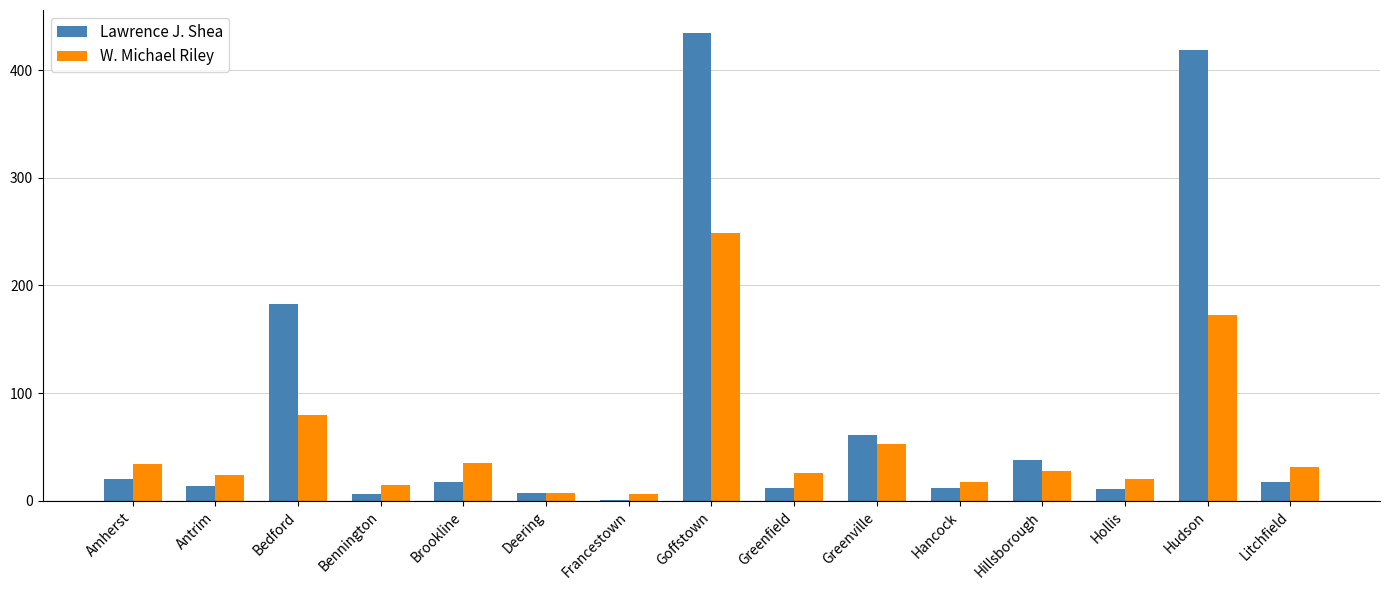

Which series has the largest range (max minus min)?

Lawrence J. Shea